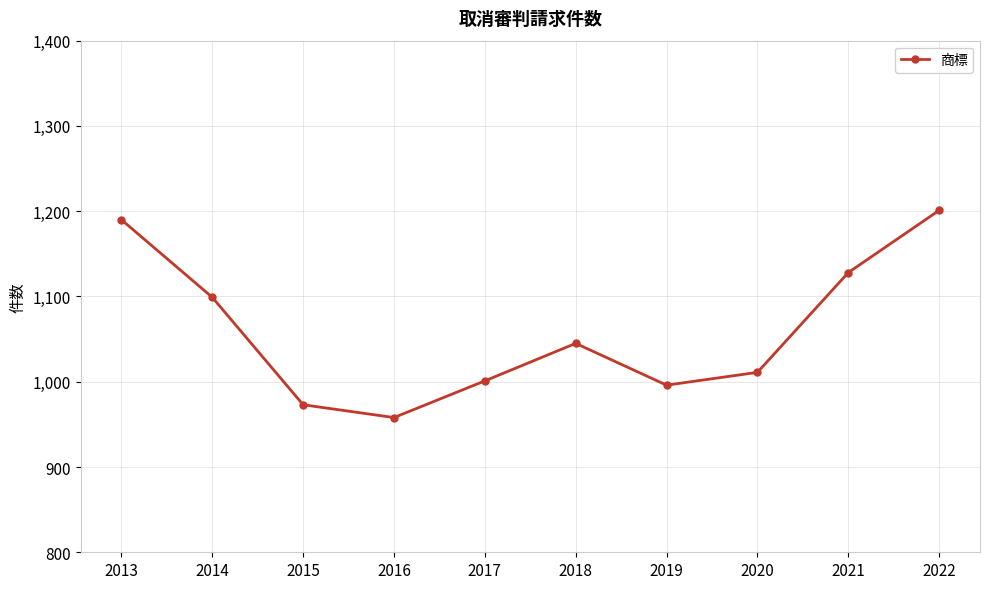

How many values are below 1045?

5